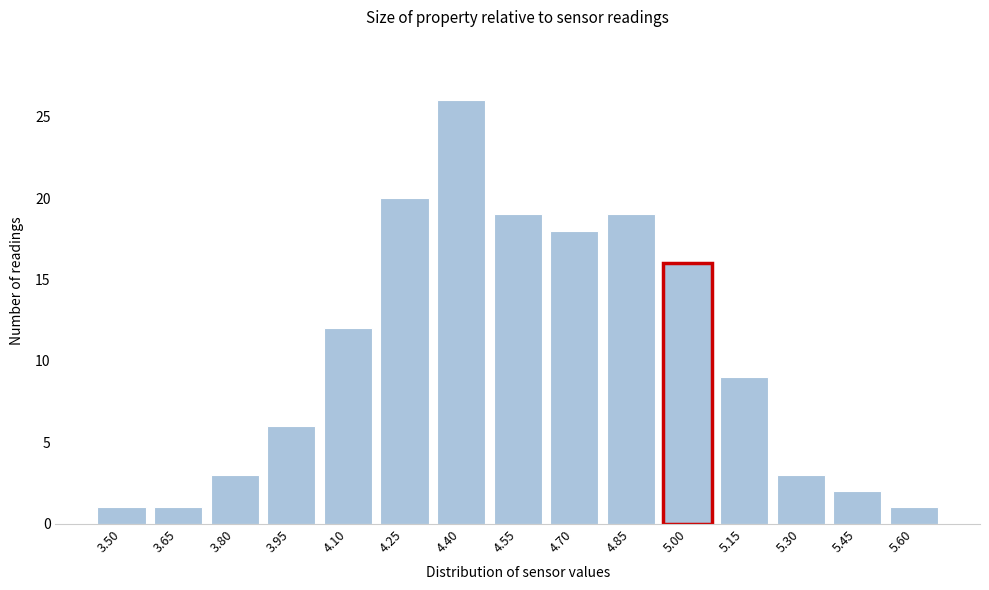

Reading left to right, extract all data points from this chart.

1	1	3	6	12	20	26	19	18	19	16	9	3	2	1